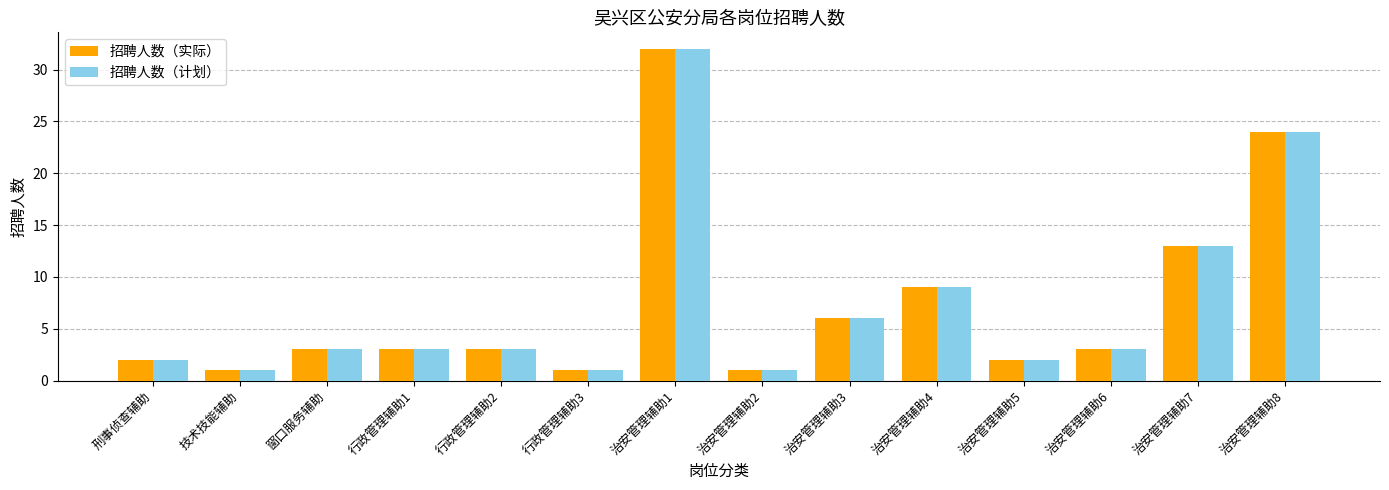

At which category is the sum across all series the highest?

治安管理辅助1